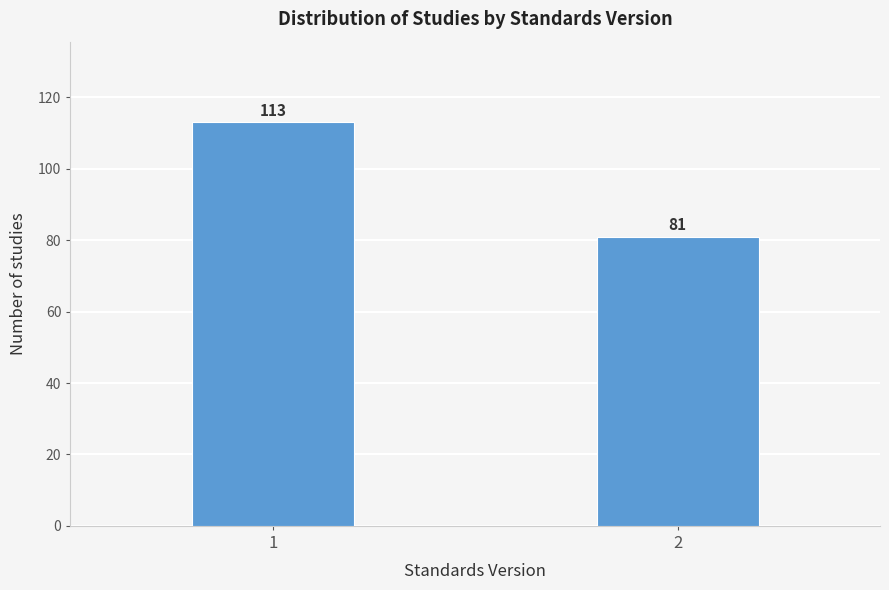

Reading left to right, extract all data points from this chart.

1=113	2=81